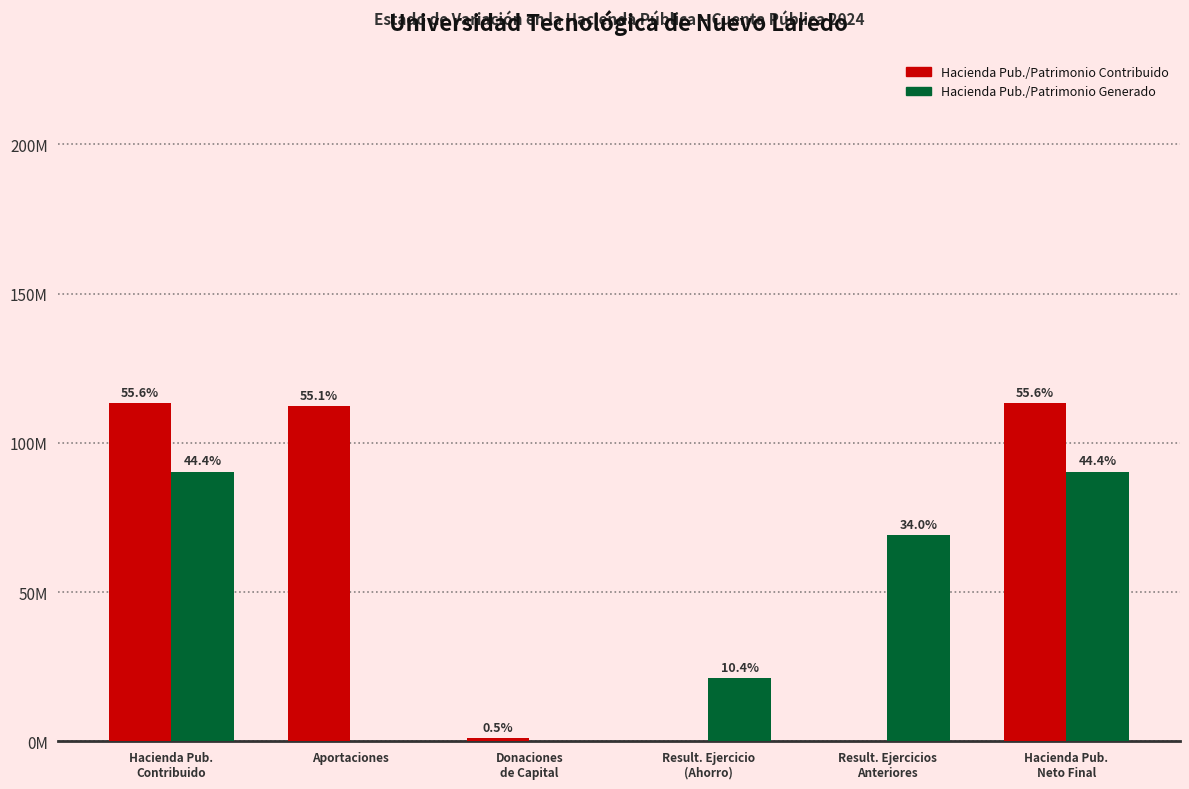

Are the bars horizontal?

No